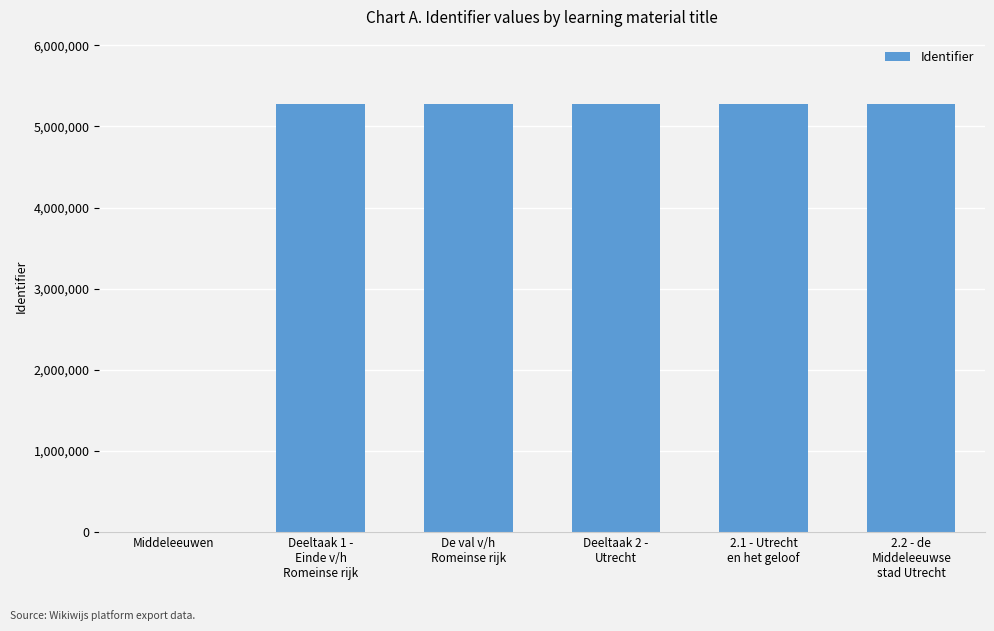

Read the value at Deeltaak 1 -
Einde v/h
Romeinse rijk.

5272737